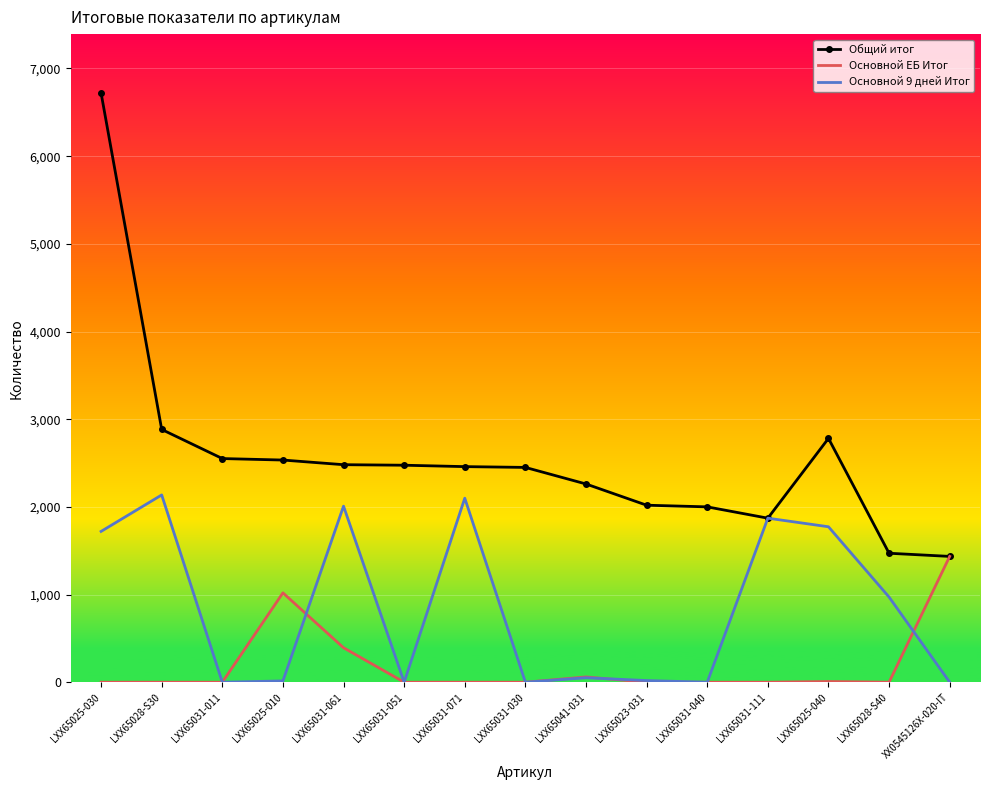

How many series are shown in this chart?

3